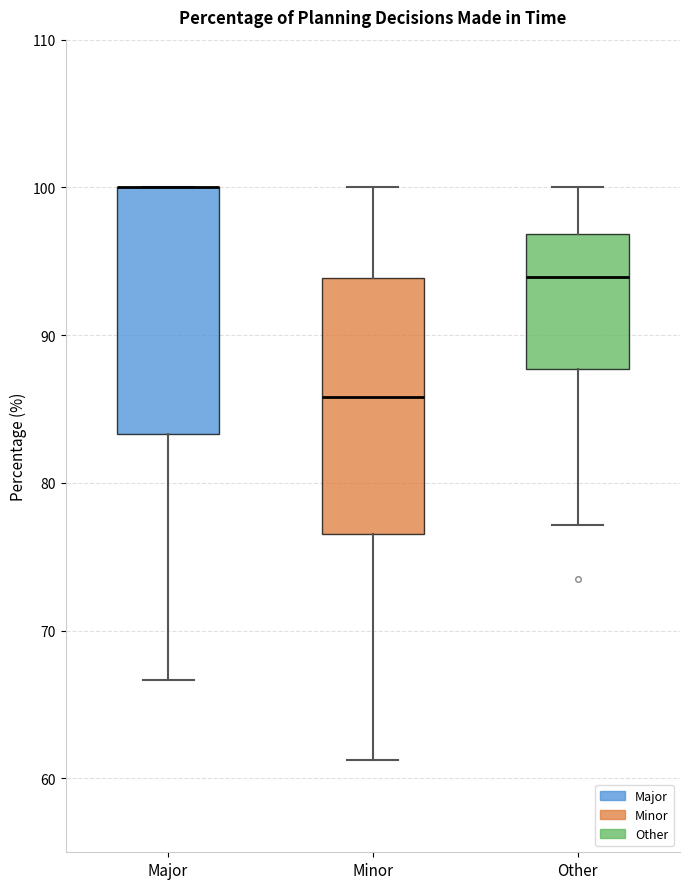

Reading left to right, read every box against the y-axis: the position of its median line, the range the box covers, and the ends of its whiskers. The values are not printed on the chart, so give them approximately, as read against the axis.

Major: median 100 (drawn on the box's upper edge), box 83 to 100, whiskers 67 to 100
Minor: median 86, box 77 to 94, whiskers 61 to 100
Other: median 94, box 88 to 97, whiskers 77 to 100